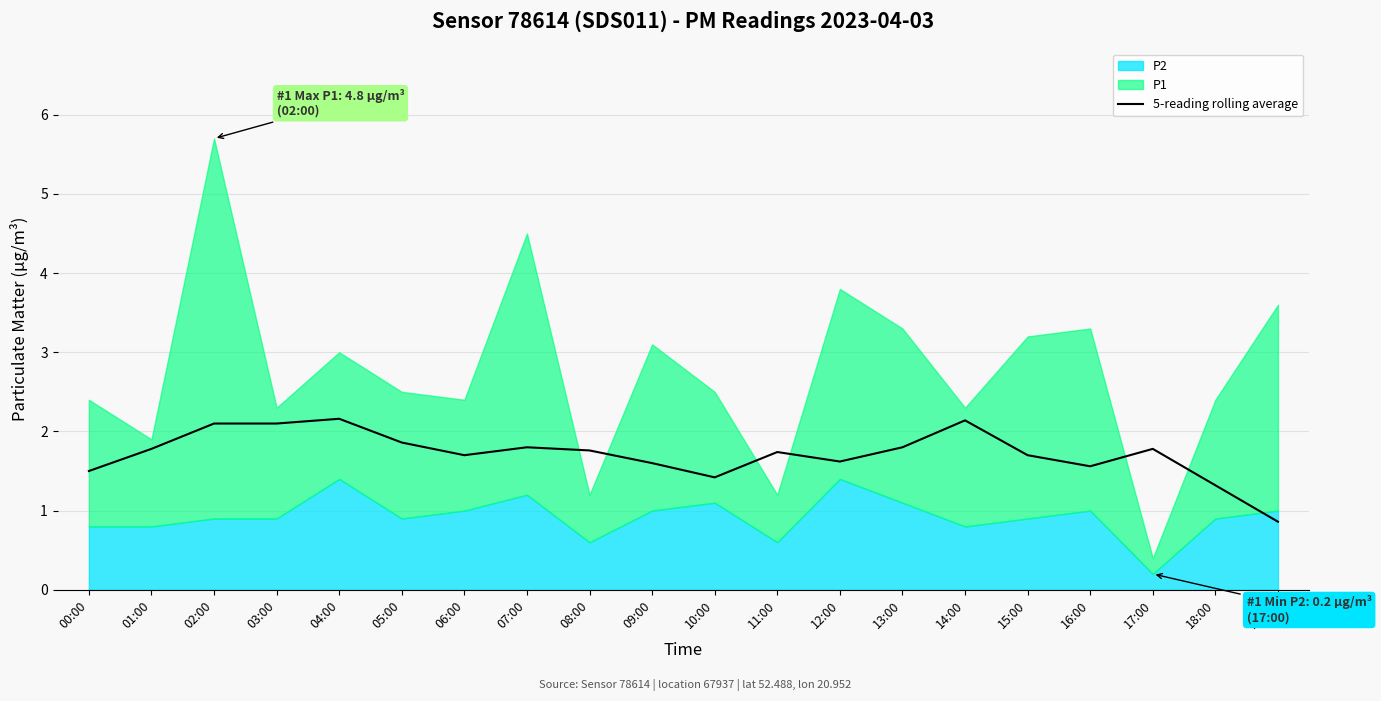

What is the maximum value for 5-reading rolling average?

2.2